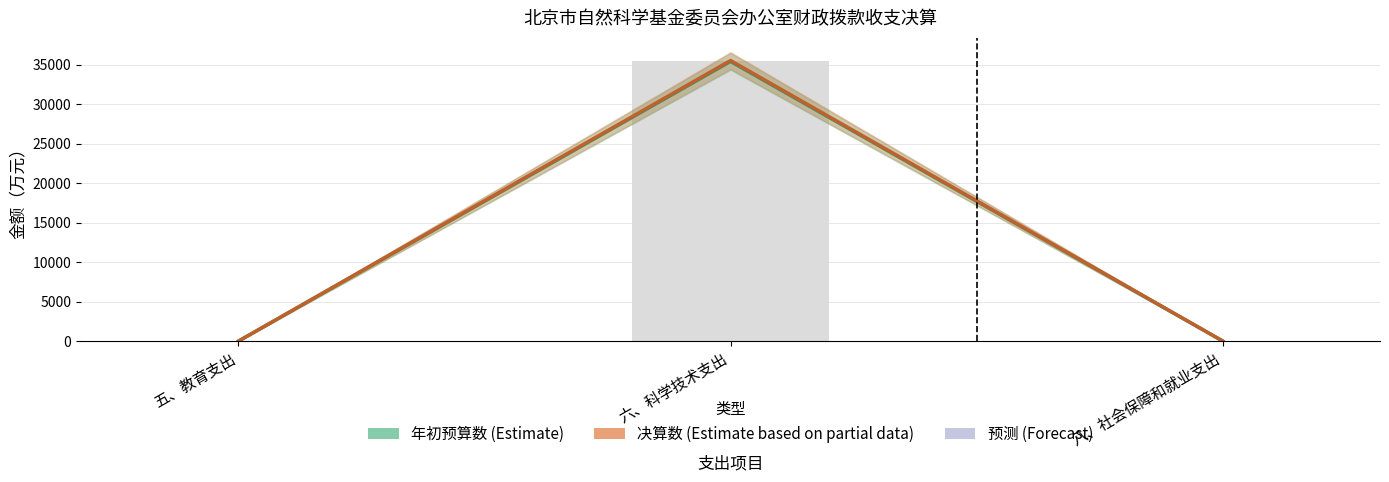

Is the value of 预算执行均值 at 八、社会保障和就业支出 greater than the value of 年初预算数 at 六、科学技术支出?

No